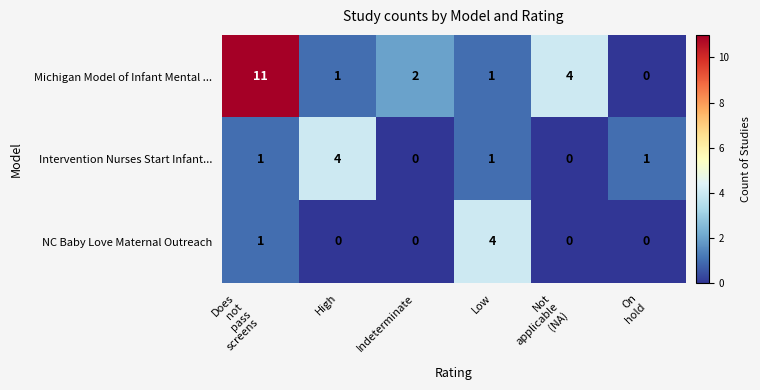

What is the maximum value shown in the chart?

11